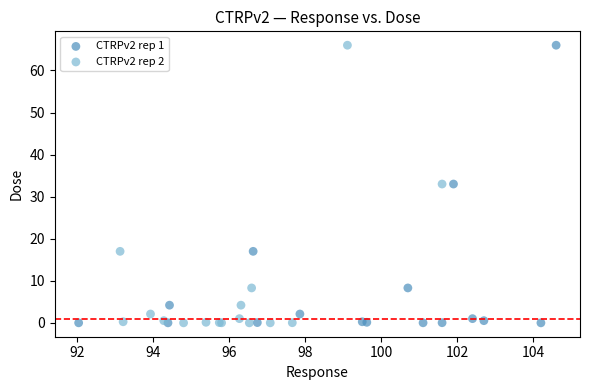

What are all the series names shown in the legend?

CTRPv2 rep 1, CTRPv2 rep 2